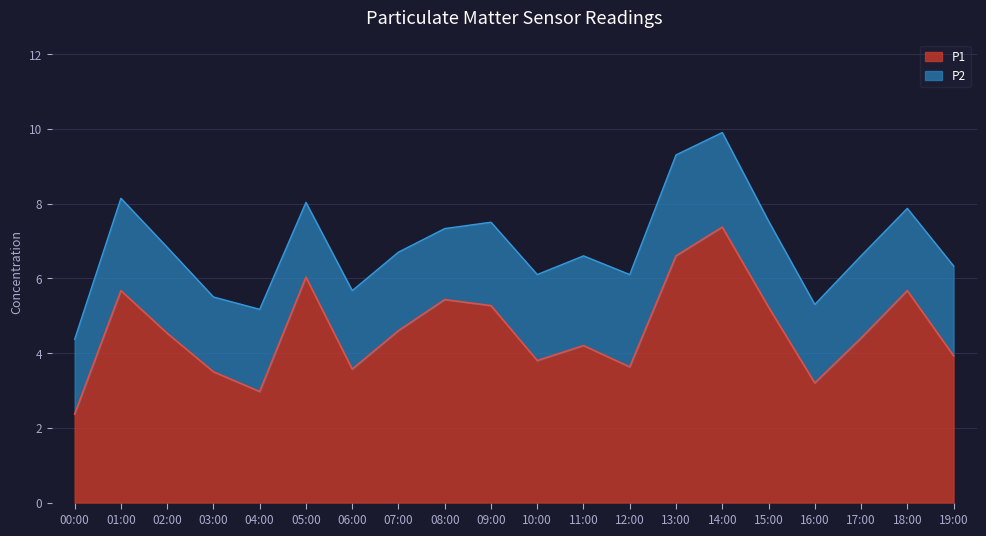

List the labels in order of value, smallest first.

00:00, 04:00, 16:00, 03:00, 06:00, 12:00, 10:00, 19:00, 11:00, 17:00, 02:00, 07:00, 15:00, 09:00, 08:00, 01:00, 18:00, 05:00, 13:00, 14:00